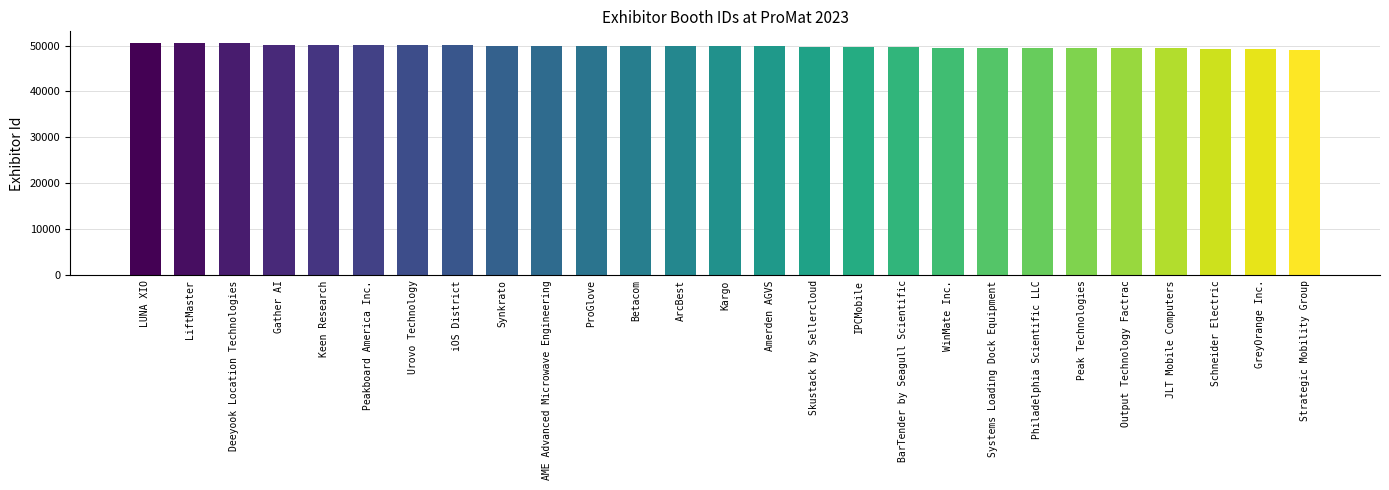

What is the smallest value displayed?

49080